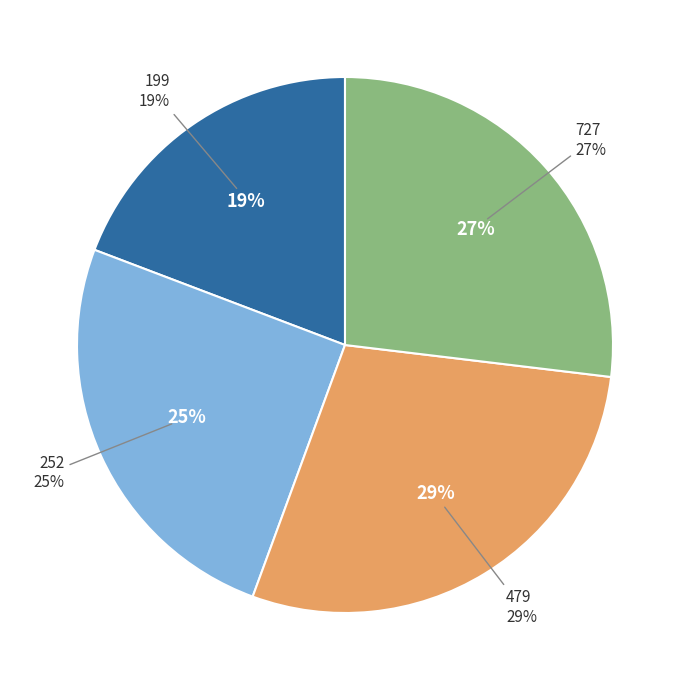

Which slice is the largest?

479